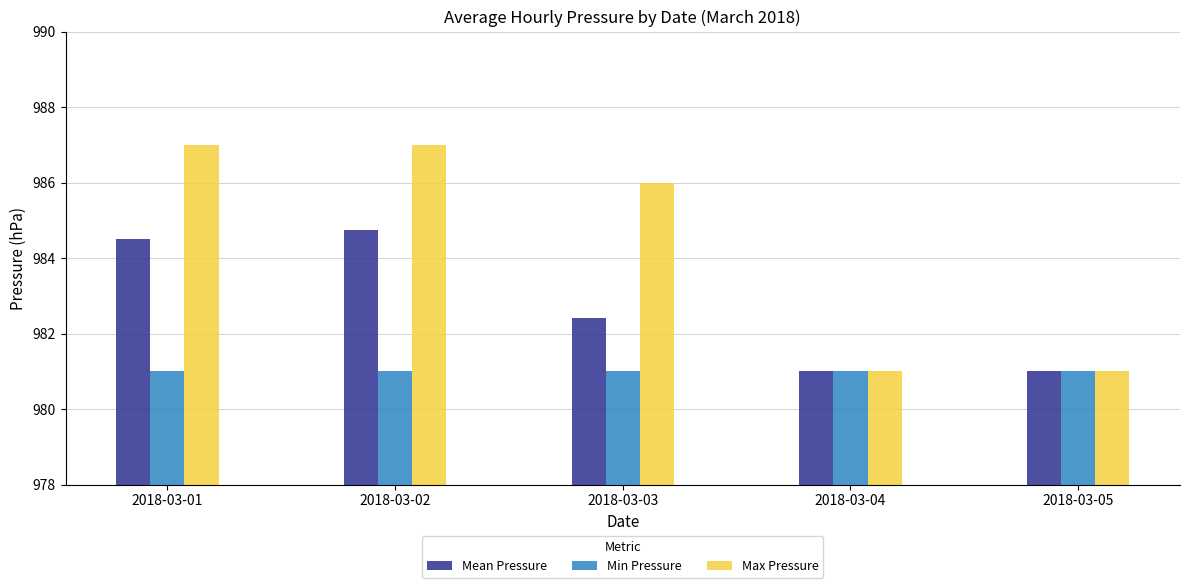

Between 2018-03-03 and 2018-03-05, which series saw the biggest shift?

Max Pressure